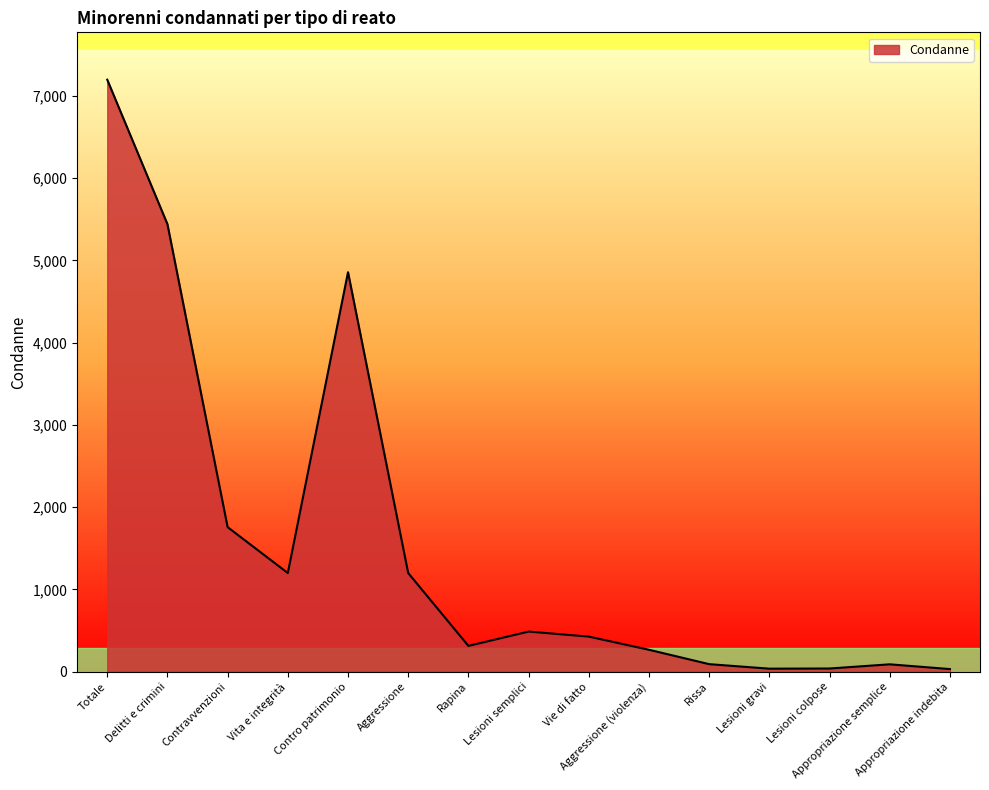

What is the maximum value shown in the chart?

7198